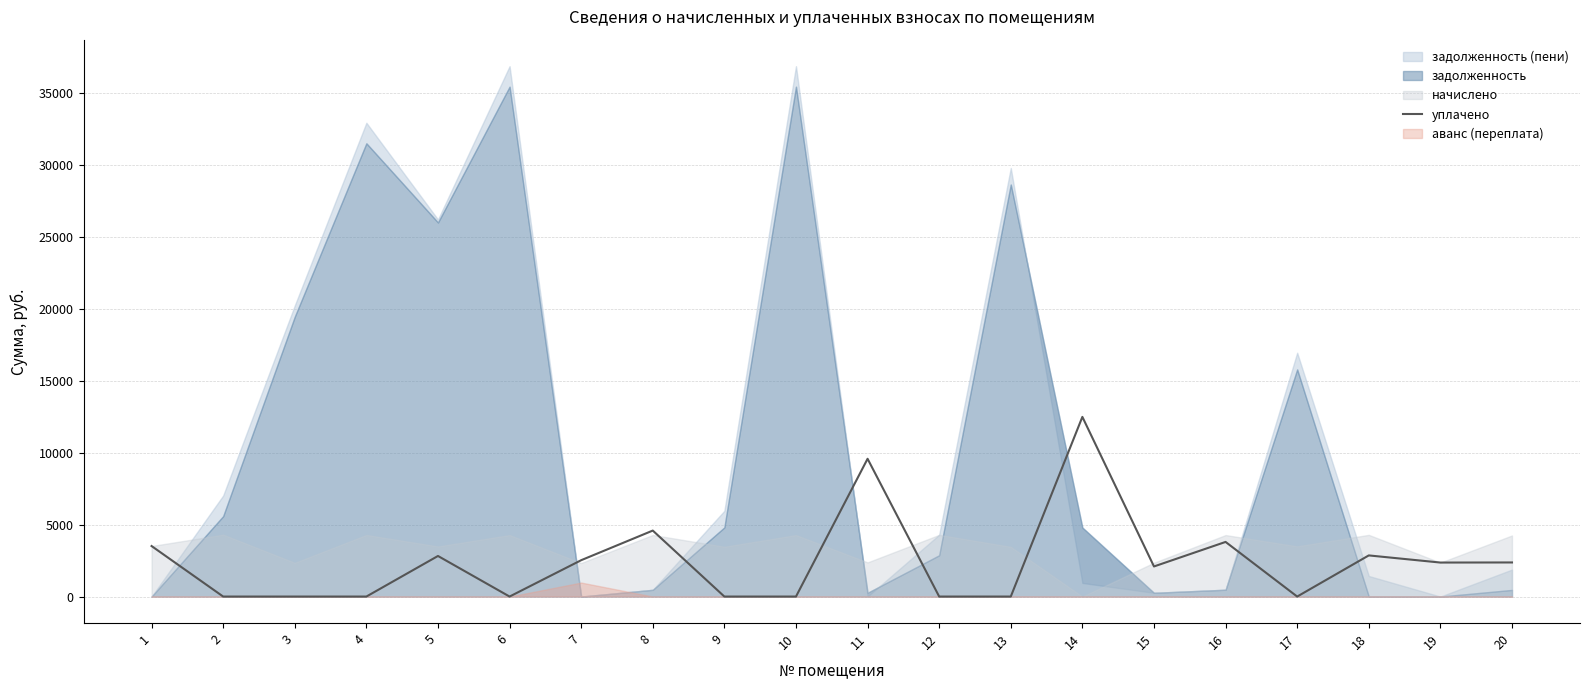

What is the highest value of the уплачено series?

12493.2